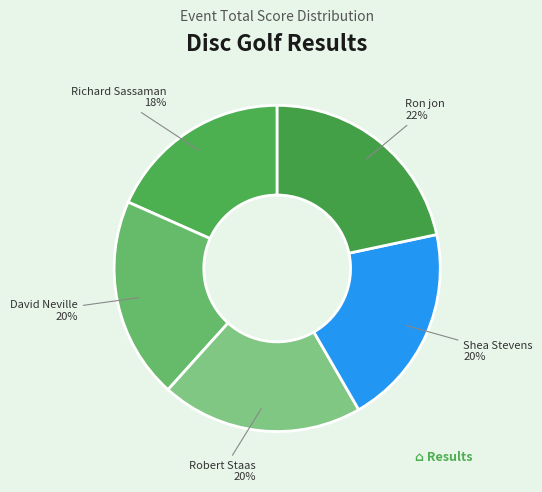

Count the number of slices in the pie.

5